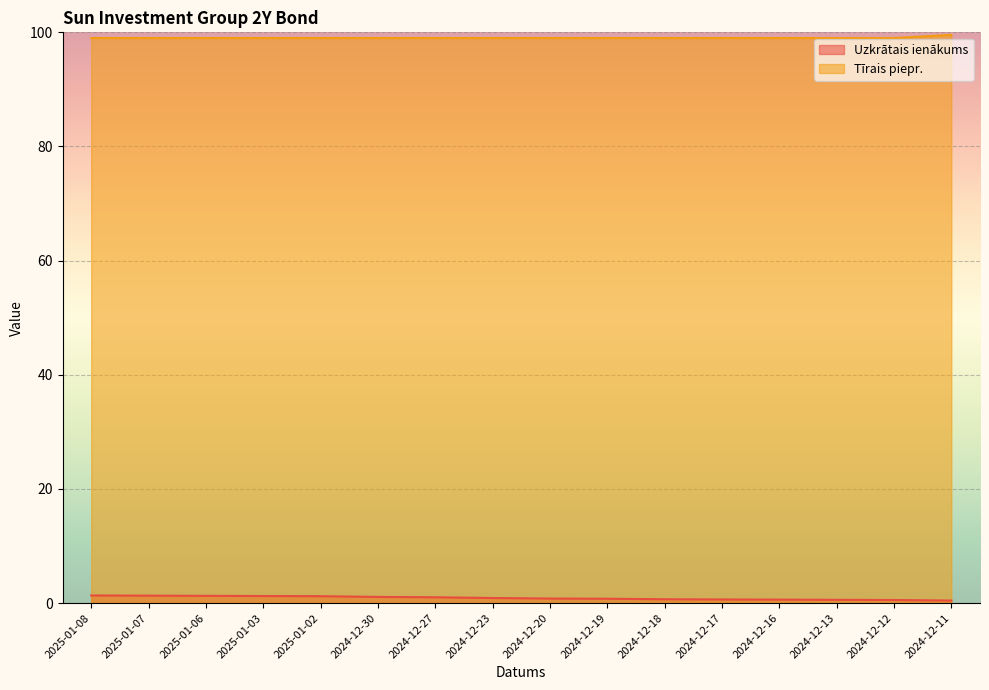

What is the label of the 13th point from the right?

2025-01-03